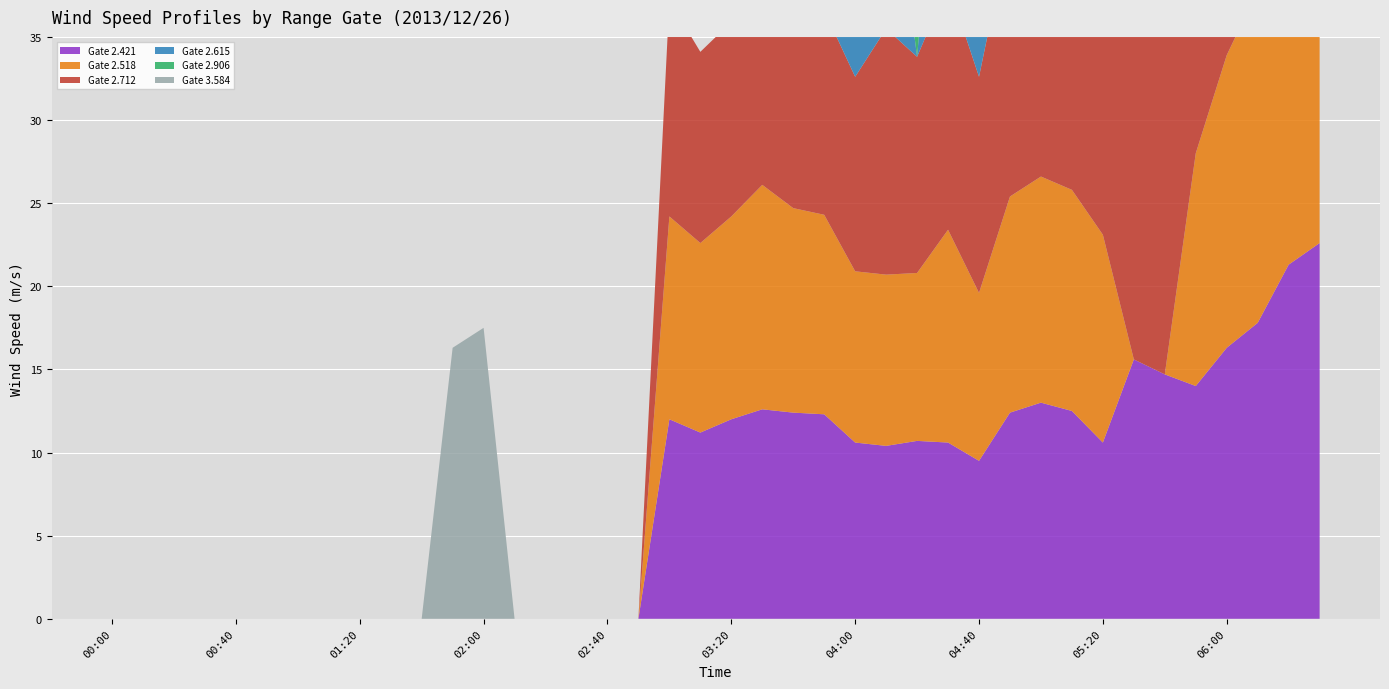

Reading right to left, transcribe all the data shown in this chart.

2.421: 22.6	21.3	17.8	16.3	14.0	14.7	15.6	10.6	12.5	13.0	12.4	9.5	10.6	10.7	10.4	10.6	12.3	12.4	12.6	12.0	11.2	12.0	999.0	999.0	999.0	999.0	999.0	999.0	999.0	999.0	999.0	999.0	999.0	999.0	999.0	999.0	999.0	999.0	999.0	999.0
2.518: 22.6	22.7	20.0	17.6	14.0	999.0	999.0	12.5	13.3	13.6	13.0	10.1	12.8	10.1	10.3	10.3	12.0	12.3	13.5	12.2	11.4	12.2	999.0	999.0	999.0	999.0	999.0	999.0	999.0	999.0	999.0	999.0	999.0	999.0	999.0	999.0	999.0	999.0	999.0	999.0
2.712: 21.3	19.8	19.4	22.6	21.1	21.3	19.5	17.8	19.5	17.8	16.2	13.0	14.8	13.0	14.8	11.7	12.3	12.1	13.4	11.7	11.5	13.0	999.0	999.0	999.0	999.0	999.0	999.0	999.0	999.0	999.0	999.0	999.0	999.0	999.0	999.0	999.0	999.0	999.0	999.0
2.615: 20.3	19.9	22.0	22.6	22.6	22.0	21.0	21.6	22.0	22.6	21.3	19.4	17.1	999.0	12.8	12.3	12.8	999.0	12.9	999.0	999.0	999.0	999.0	999.0	999.0	999.0	999.0	999.0	999.0	999.0	999.0	999.0	999.0	999.0	999.0	999.0	999.0	999.0	999.0	999.0
2.906: 19.5	19.5	21.3	22.2	22.2	22.0	21.0	21.6	22.0	20.5	20.9	22.0	20.9	17.6	999.0	999.0	999.0	15.1	13.5	999.0	999.0	999.0	999.0	999.0	999.0	999.0	999.0	999.0	999.0	999.0	999.0	999.0	999.0	999.0	999.0	999.0	999.0	999.0	999.0	999.0
3.584: 24.3	21.2	20.8	21.5	21.0	20.7	20.6	20.5	21.0	19.6	21.5	23.9	20.8	999.0	999.0	999.0	999.0	999.0	999.0	999.0	999.0	999.0	999.0	999.0	999.0	999.0	999.0	17.5	16.3	999.0	999.0	999.0	999.0	999.0	999.0	999.0	999.0	999.0	999.0	999.0